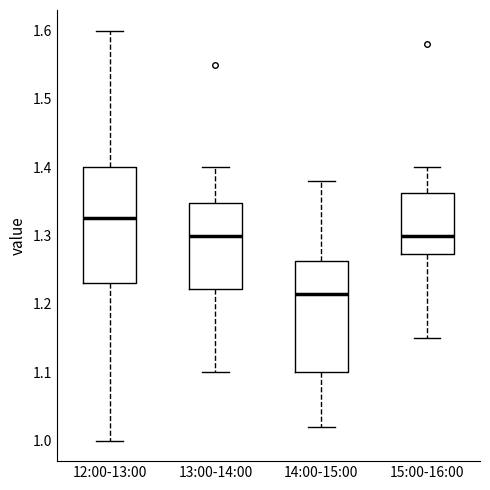

Where does the upper whisker of the box for 12:00-13:00 end on the y-axis? The values are not printed on the chart, so give them approximately, as read against the axis.

1.60